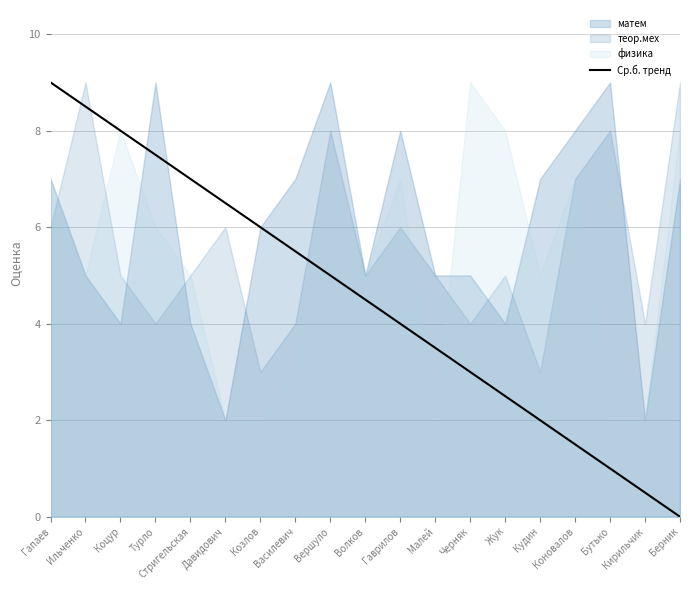

Which category has the highest value across all series?

Гапаев